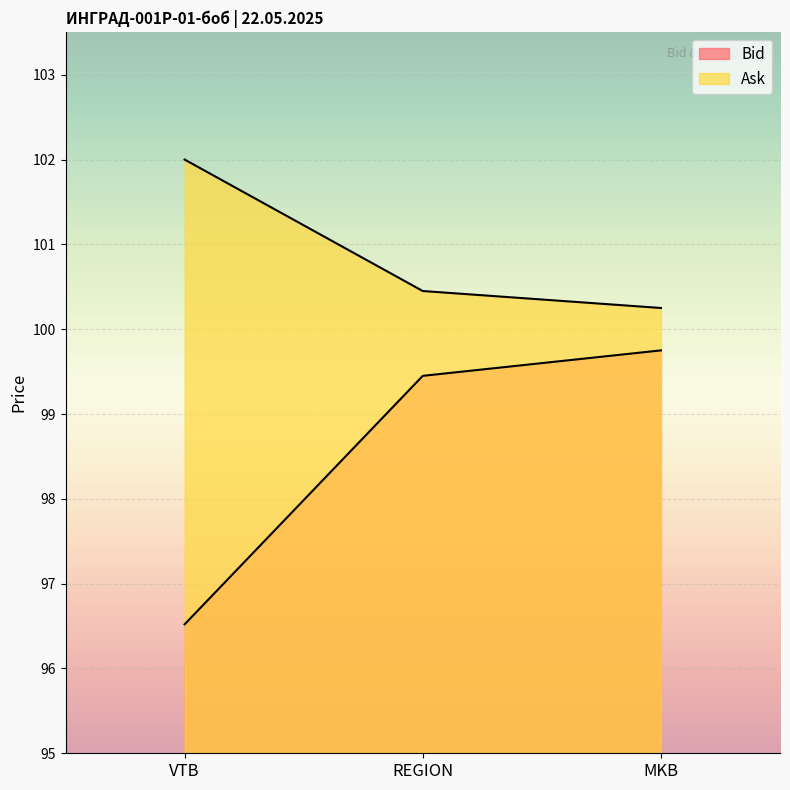

Count the Bid values in the range 96 to 99.

1